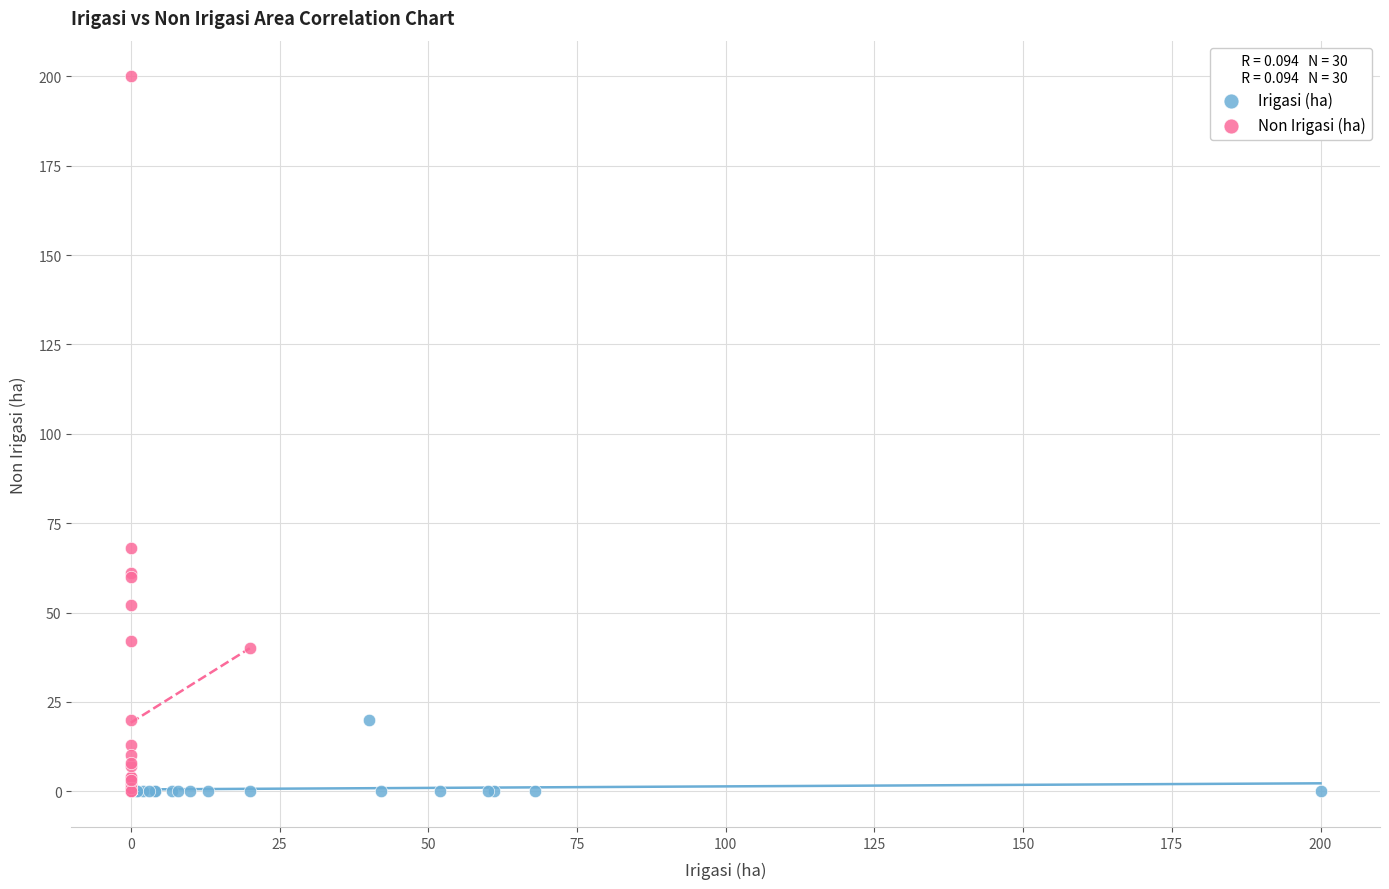

Which series has the largest Y range (max minus min)?

Non Irigasi (ha)